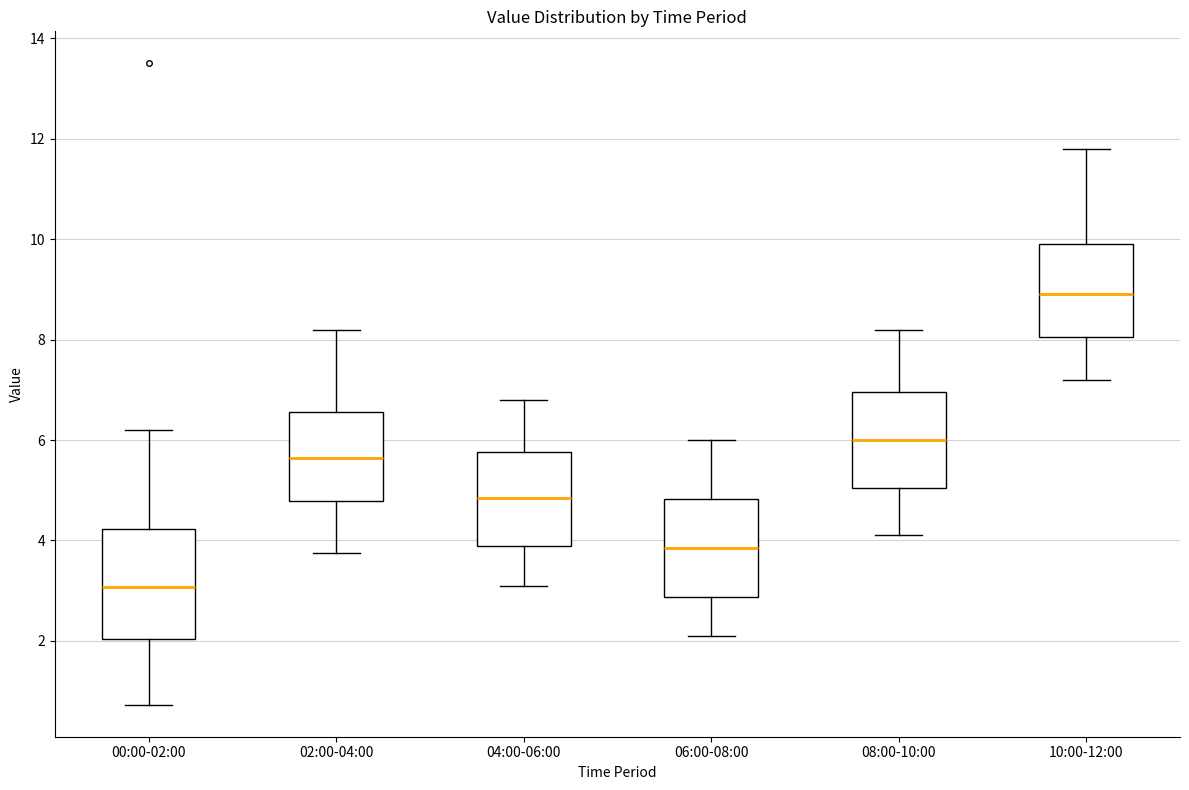

Which box is the tallest, from its lower edge to its upper edge?

00:00-02:00